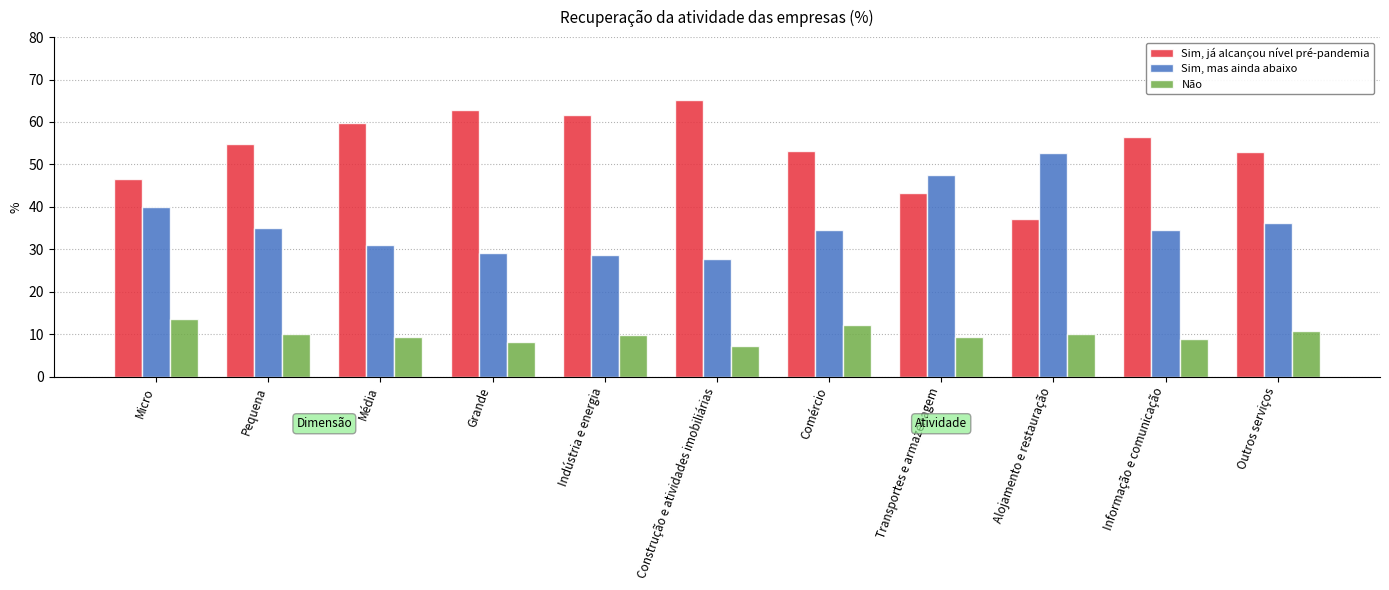

Does the chart contain stacked bars?

No